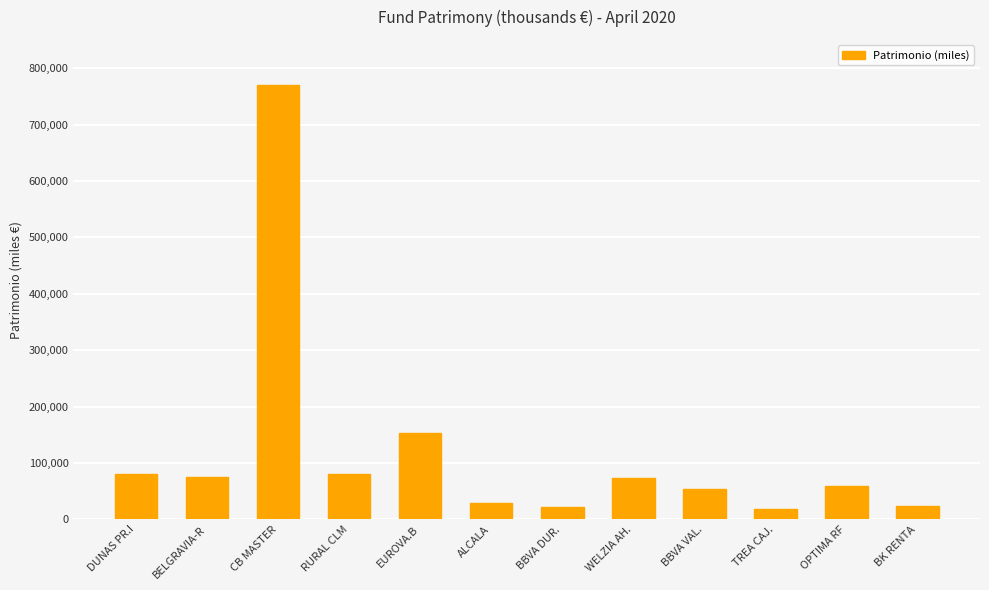

What is the label of the 4th bar from the right?

BBVA VAL.